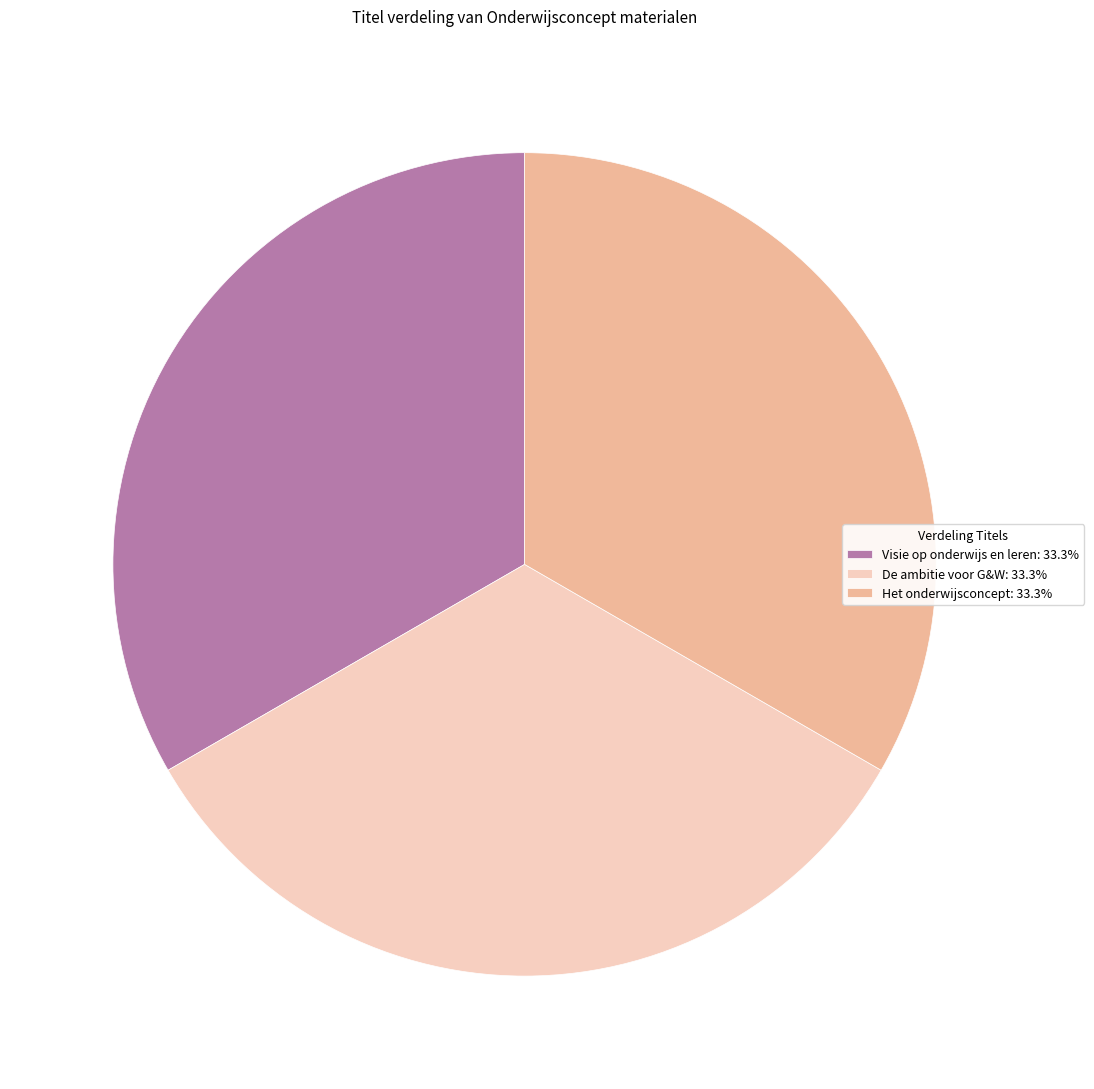

Is the sum of Het onderwijsconcept: 33.3% and Visie op onderwijs en leren: 33.3% greater than half?

Yes